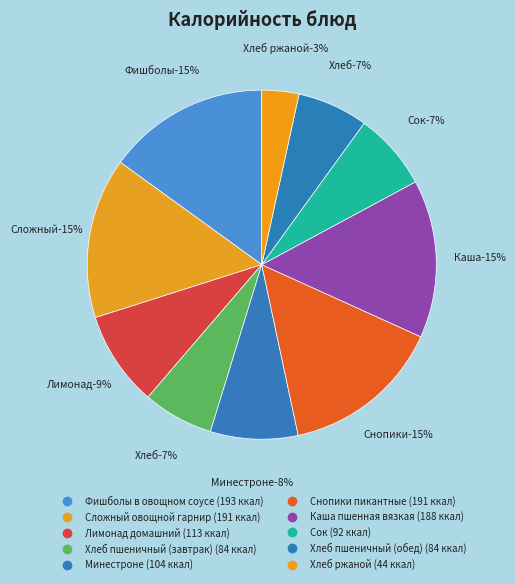

What is the change in value from Сок to Хлеб ржаной?

-48